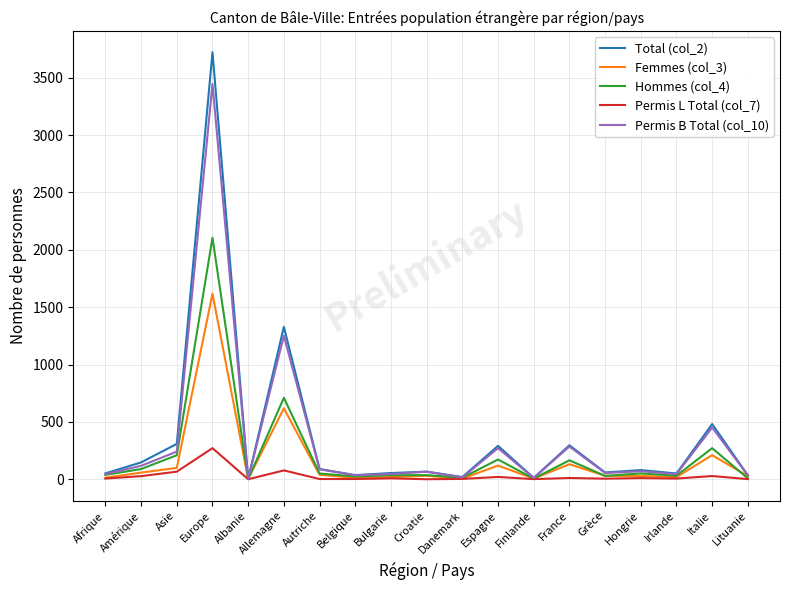

What is the sum of all Total (col_2) values?

7126